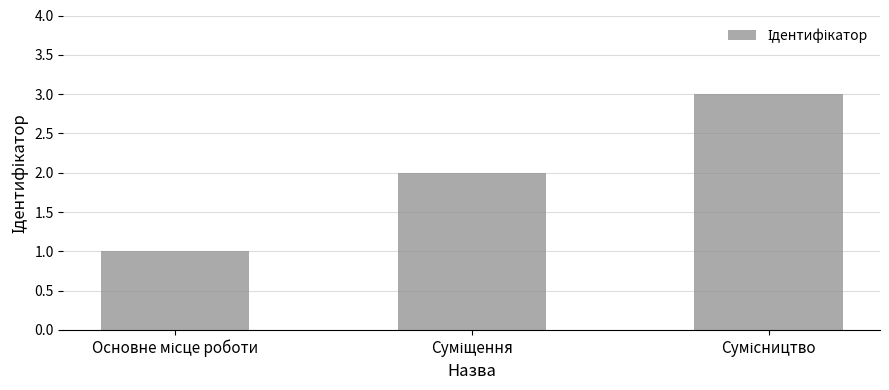

How many bars are there in total?

3